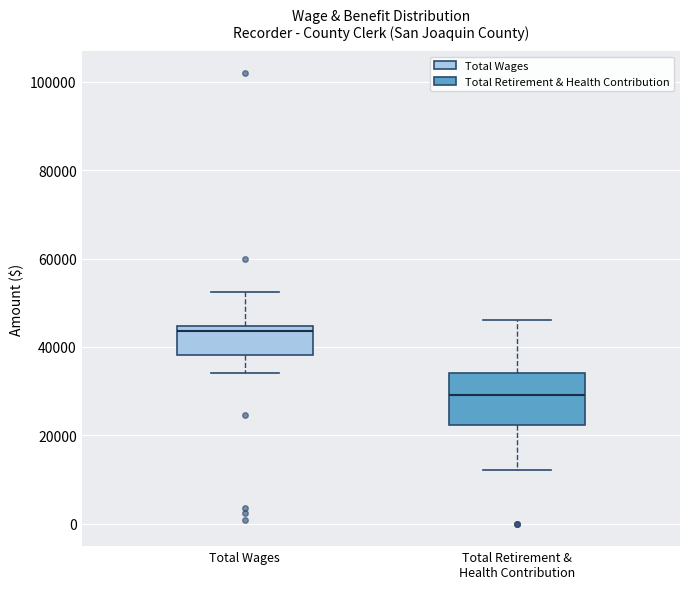

Reading left to right, read every box against the y-axis: the position of its median line, the range the box covers, and the ends of its whiskers. The values are not printed on the chart, so give them approximately, as read against the axis.

Total Wages: median 44000 (just below the box's upper edge), box 38000 to 44000, whiskers 34000 to 52000
Total Retirement & Health Contribution: median 30000, box 22000 to 34000, whiskers 12000 to 46000